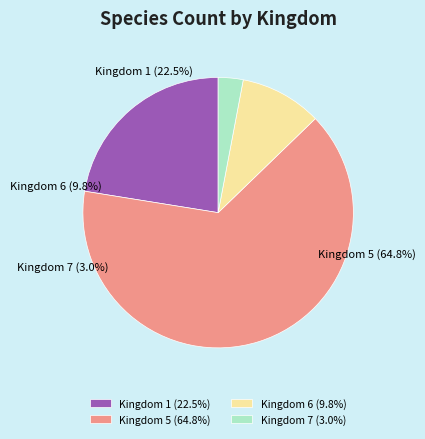

Do Kingdom 5 and Kingdom 7 together represent more than half of the pie?

Yes